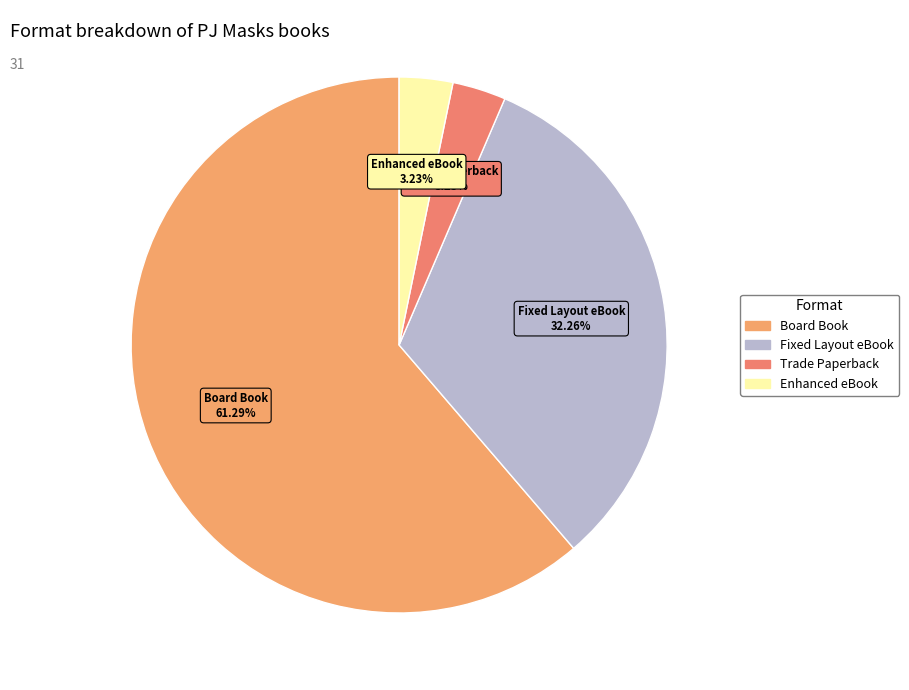

Which slice is the largest?

Board Book